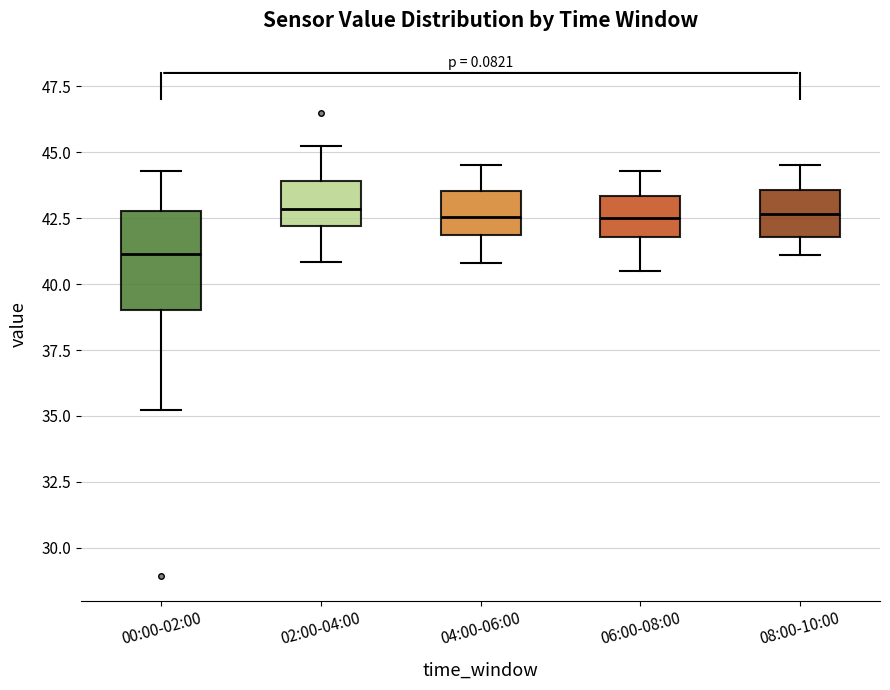

Reading left to right, read every box against the y-axis: the position of its median line, the range the box covers, and the ends of its whiskers. The values are not printed on the chart, so give them approximately, as read against the axis.

00:00-02:00: median 41.0, box 39.0 to 43.0, whiskers 35.0 to 44.5
02:00-04:00: median 43.0, box 42.0 to 44.0, whiskers 41.0 to 45.5
04:00-06:00: median 42.5, box 42.0 to 43.5, whiskers 41.0 to 44.5
06:00-08:00: median 42.5, box 42.0 to 43.5, whiskers 40.5 to 44.5
08:00-10:00: median 42.5, box 42.0 to 43.5, whiskers 41.0 to 44.5